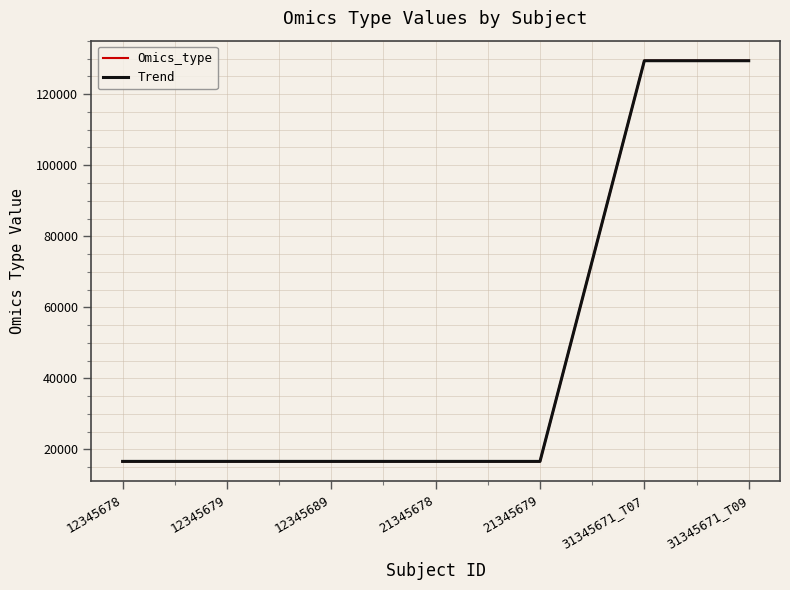

What is the maximum value shown in the chart?

129432